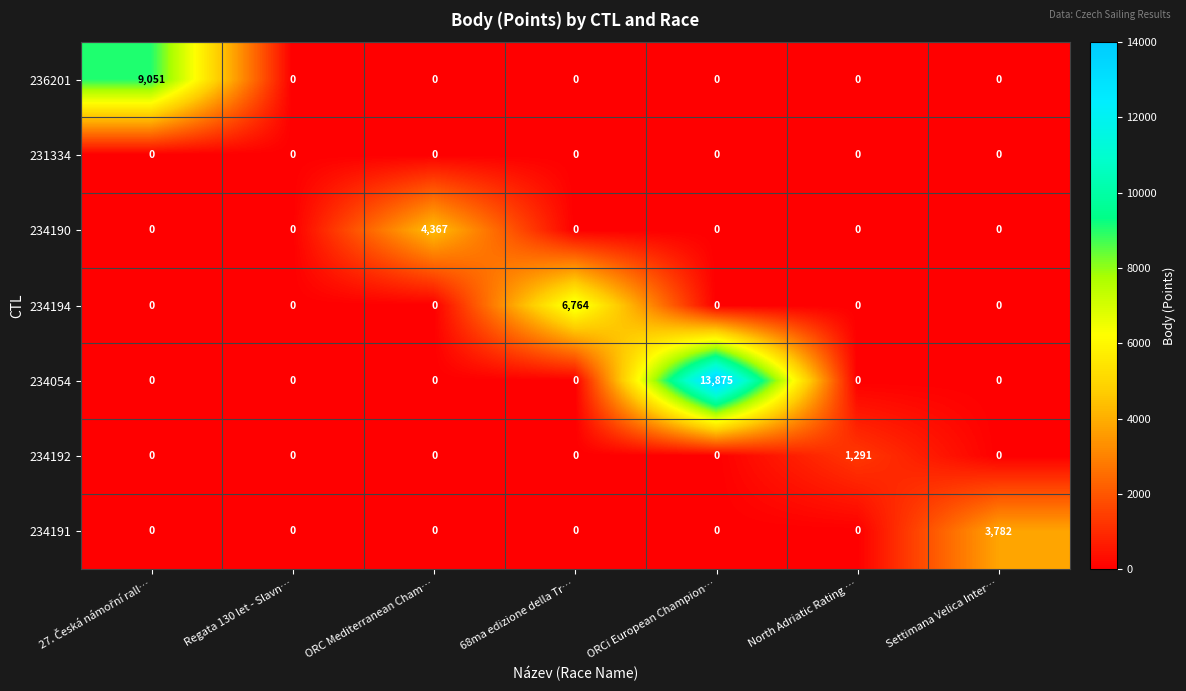

List the series in order of their peak value, highest first.

234054, 236201, 234194, 234190, 234191, 234192, 231334